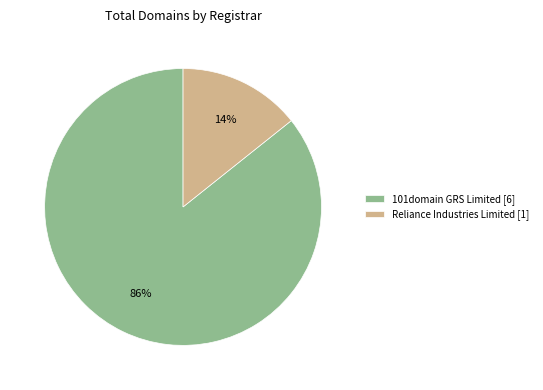

Is it true that 101domain GRS Limited is 94% of the pie?

False